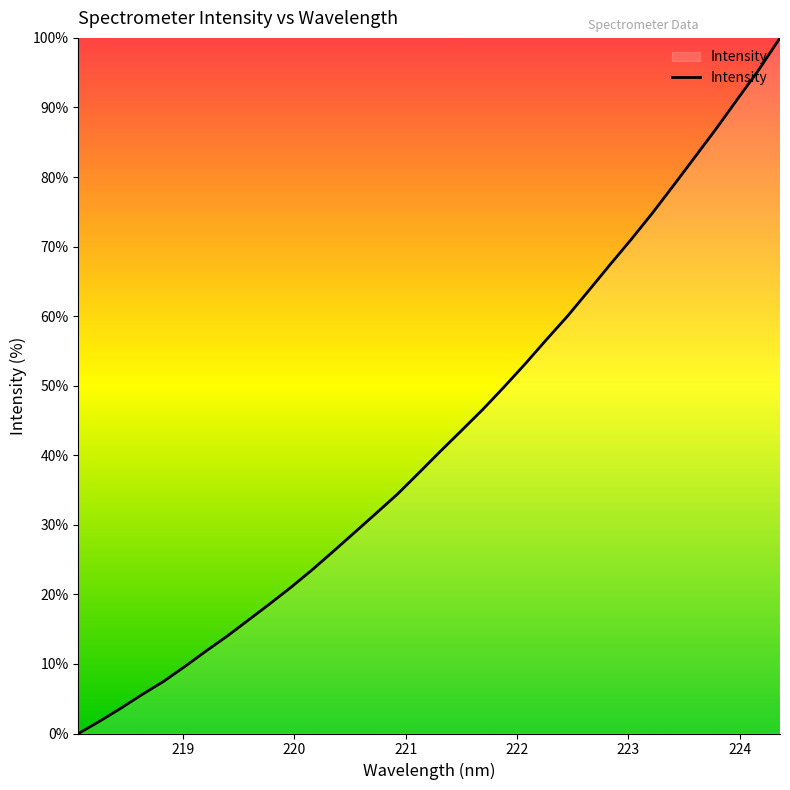

What is the difference between the maximum and minimum values?

100.0